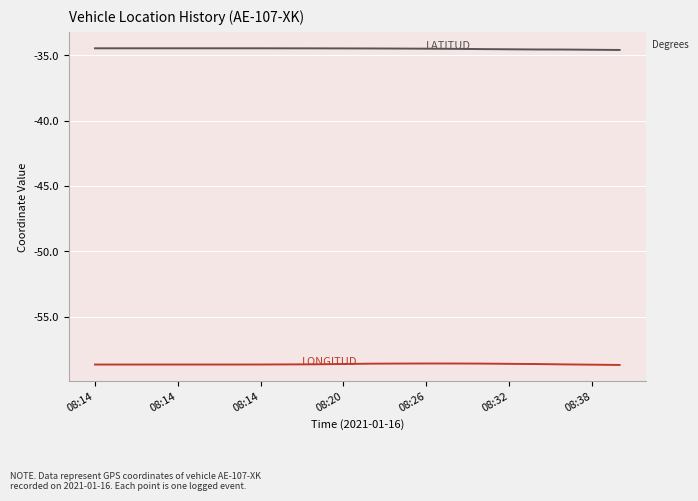

What is the minimum value shown in the chart?

-58.7